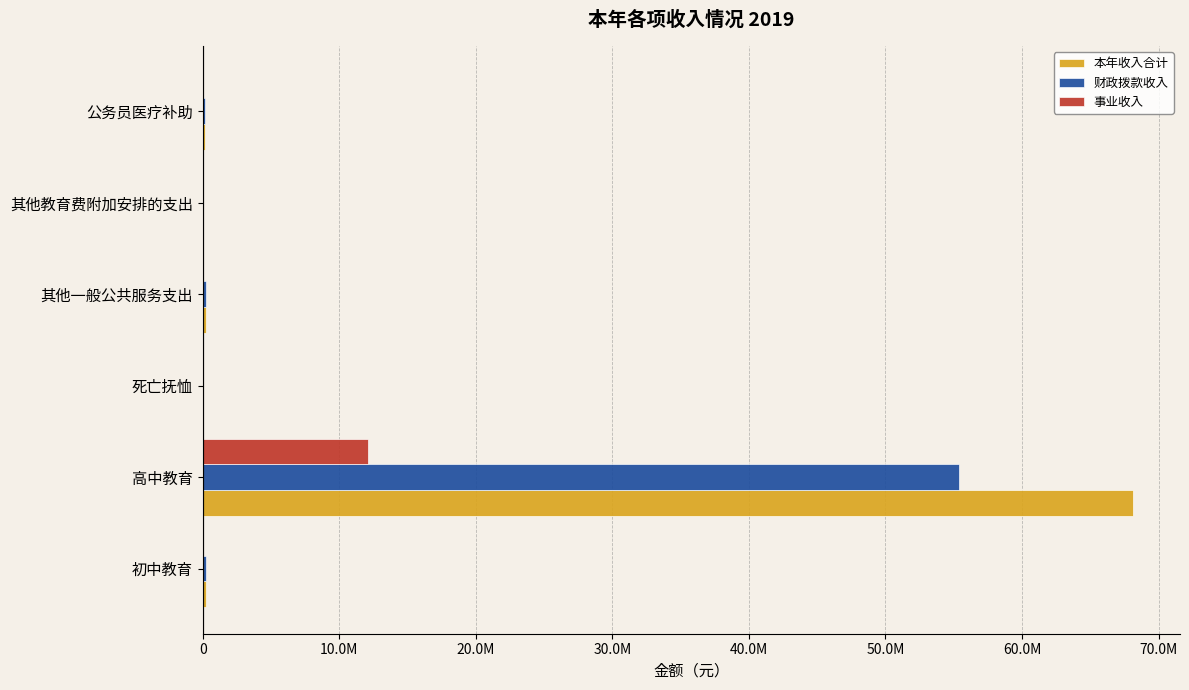

What are all the series names shown in the legend?

本年收入合计, 财政拨款收入, 事业收入